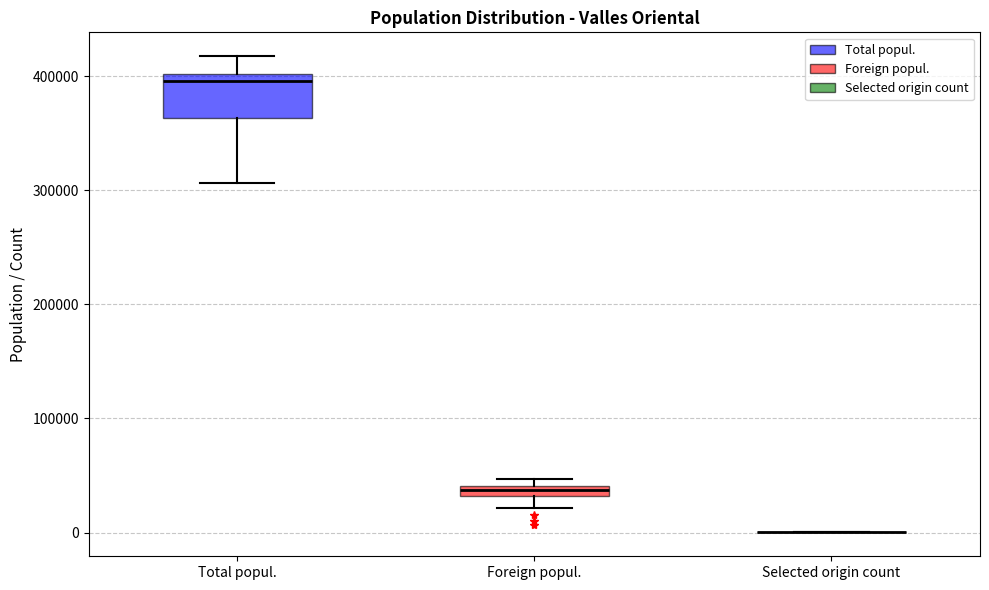

Where is the lower edge of the box for Total popul. on the y-axis? The values are not printed on the chart, so give them approximately, as read against the axis.

360000